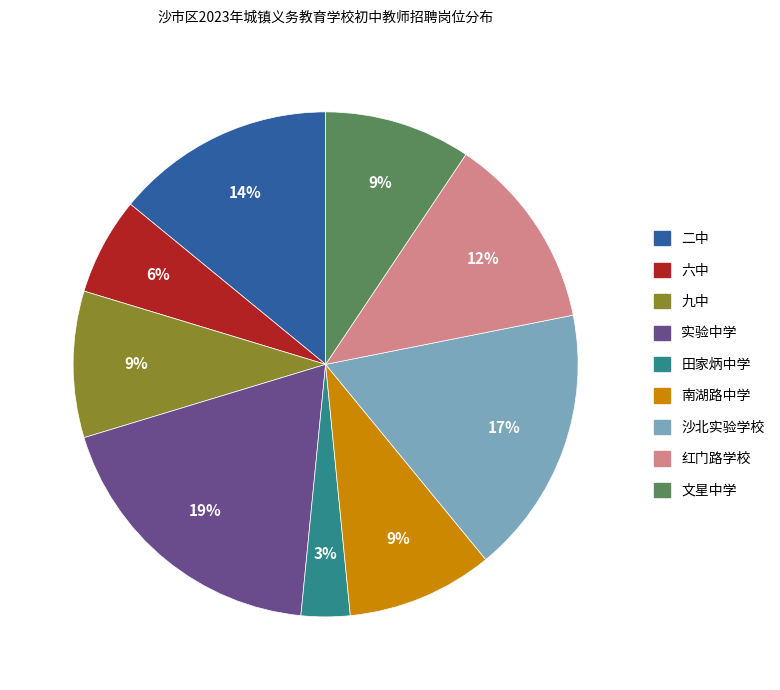

Approximately how many times larger is the value at 沙北实验学校 compared to 二中?

1.2